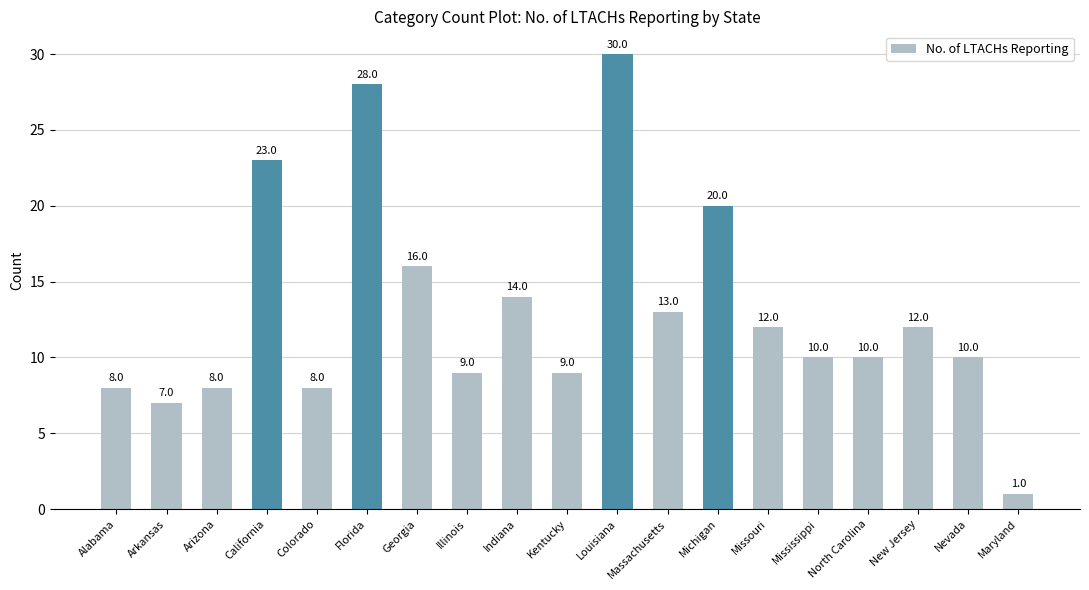

Approximately how many times larger is the value at North Carolina compared to Indiana?

0.7